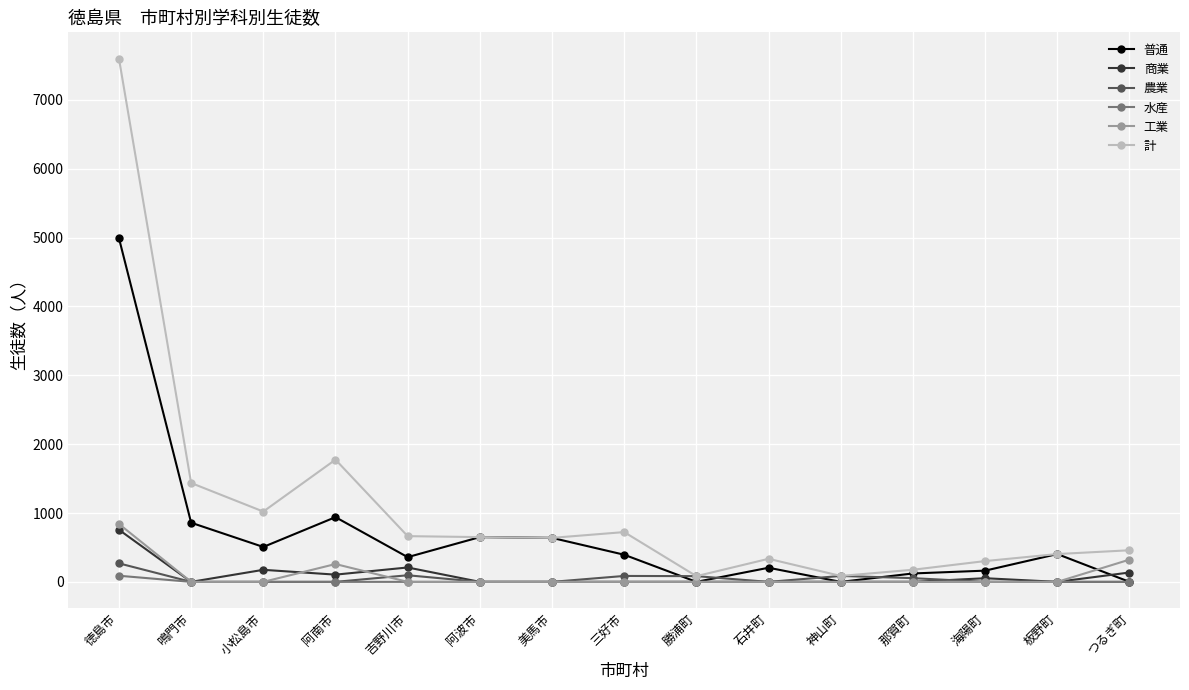

List the series in order of their peak value, highest first.

計, 普通, 工業, 商業, 農業, 水産